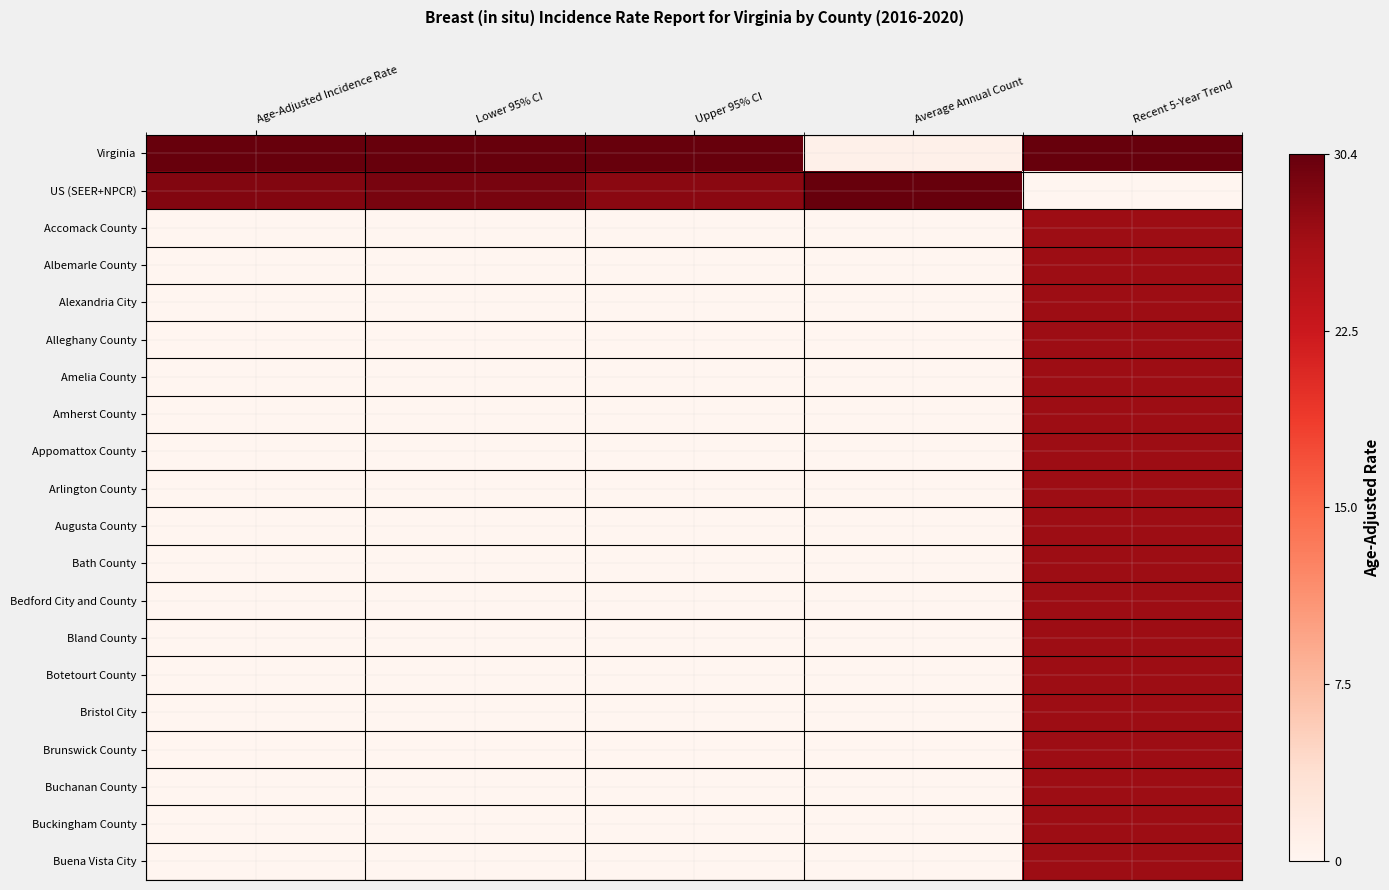

At which category is the sum across all series the highest?

Recent 5-Year Trend